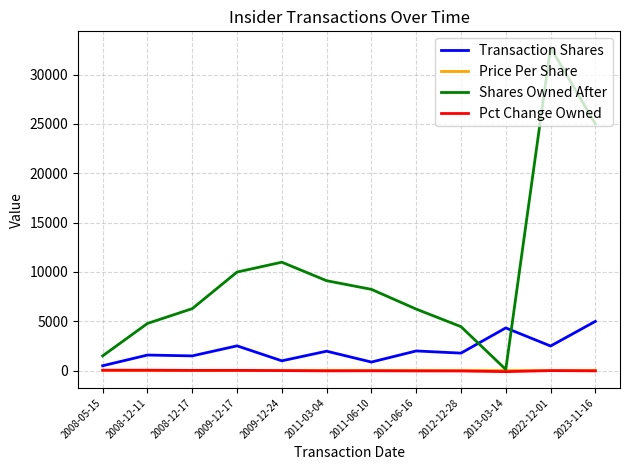

Which series has the widest spread of values?

Shares Owned After